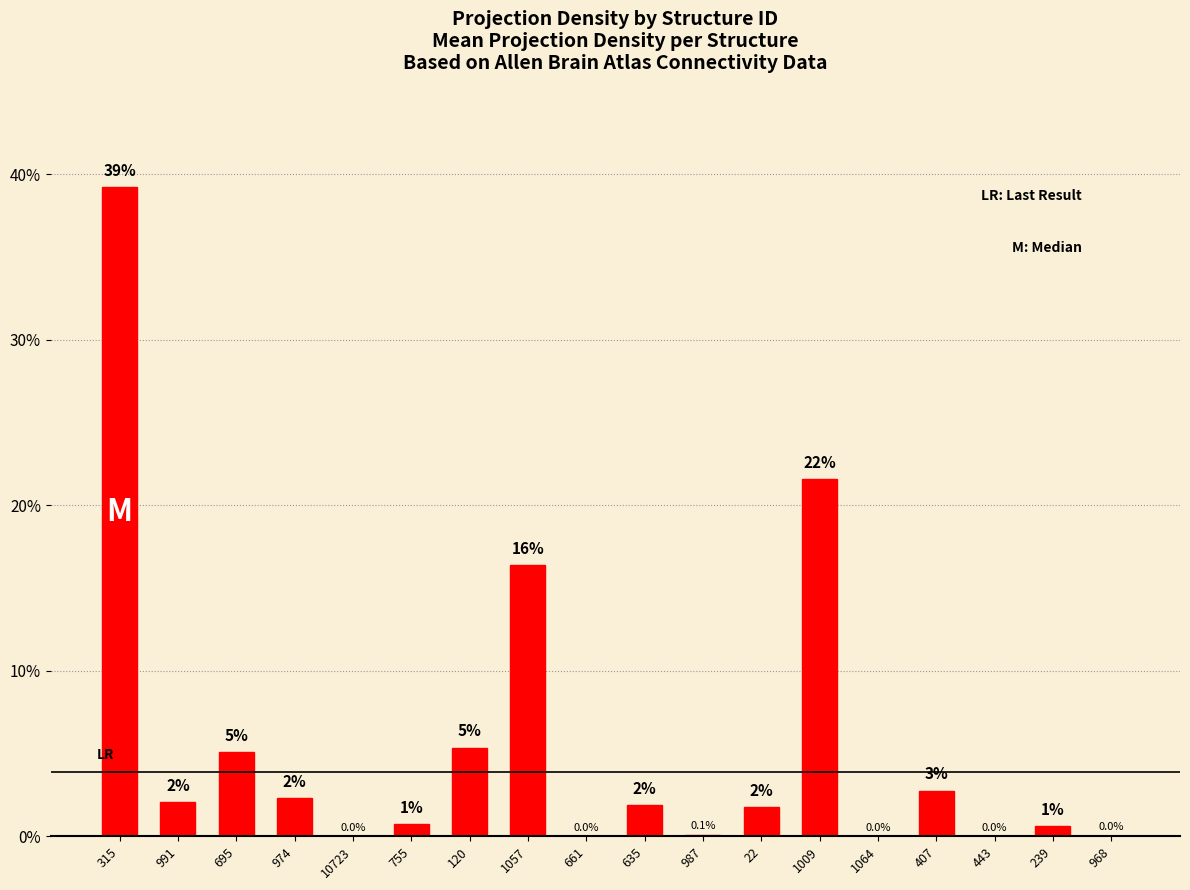

What is the label of the 13th bar from the left?

1009